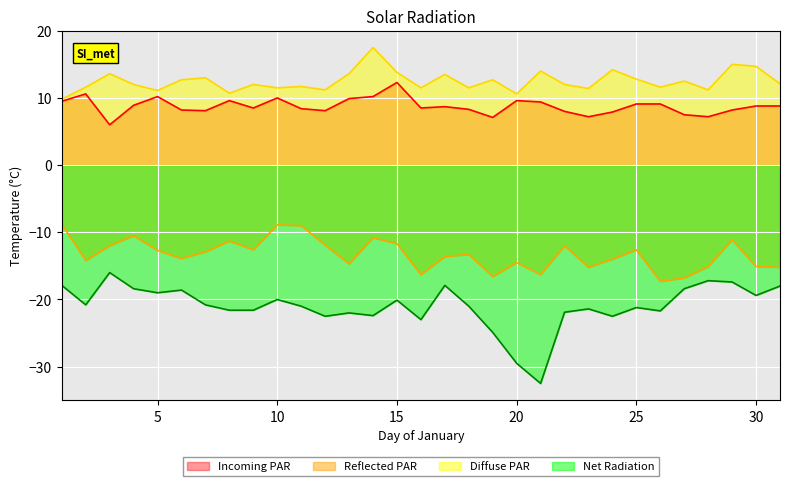

At which label does Reflected PAR first exceed -13?

1